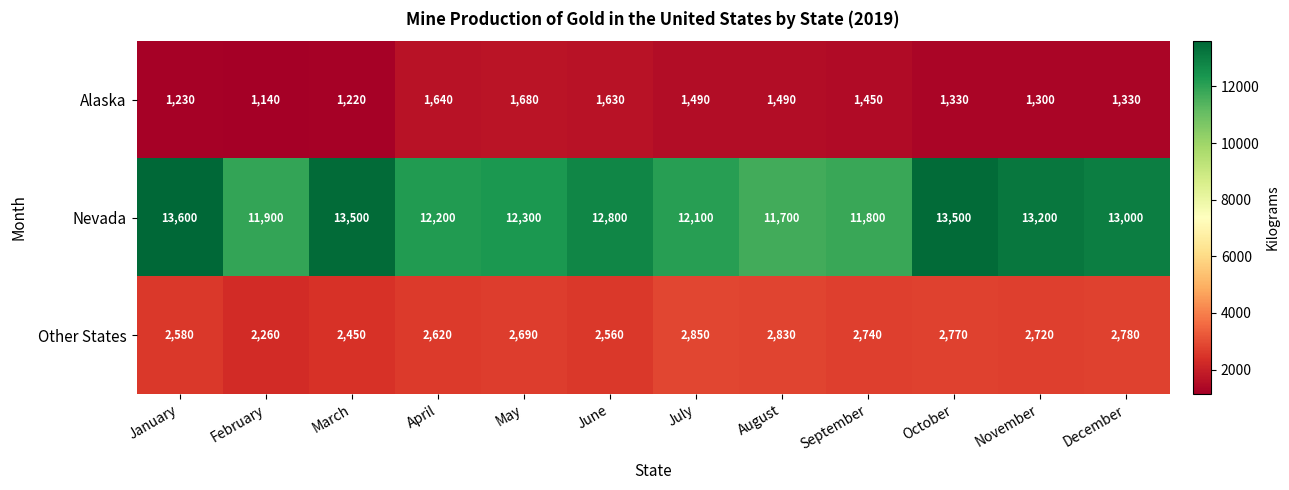

What is the difference between the Nevada values at April and June?

600